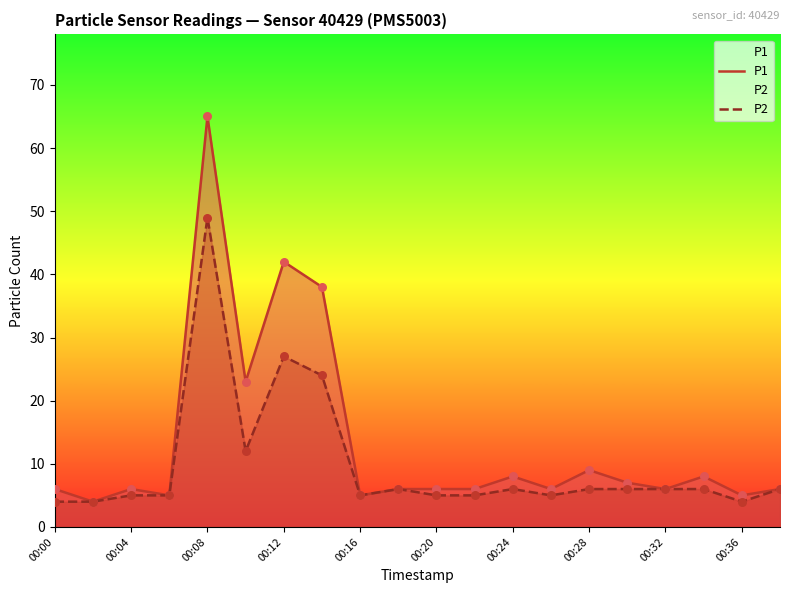

What is the total value across all series at 15?

13